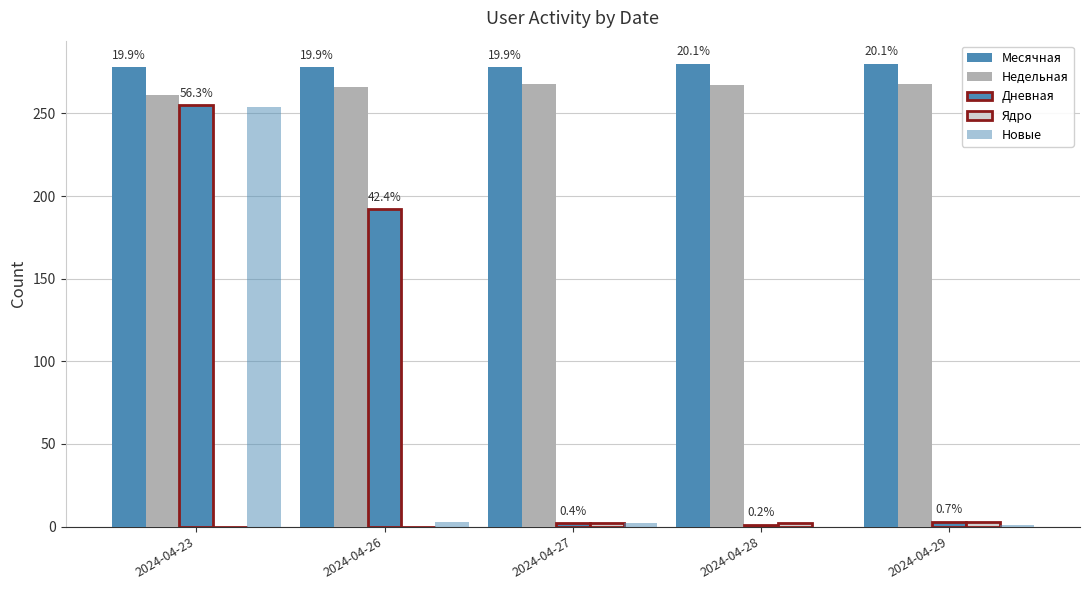

Rank the series by their maximum value, from highest to lowest.

Месячная, Недельная, Дневная, Новые, Ядро